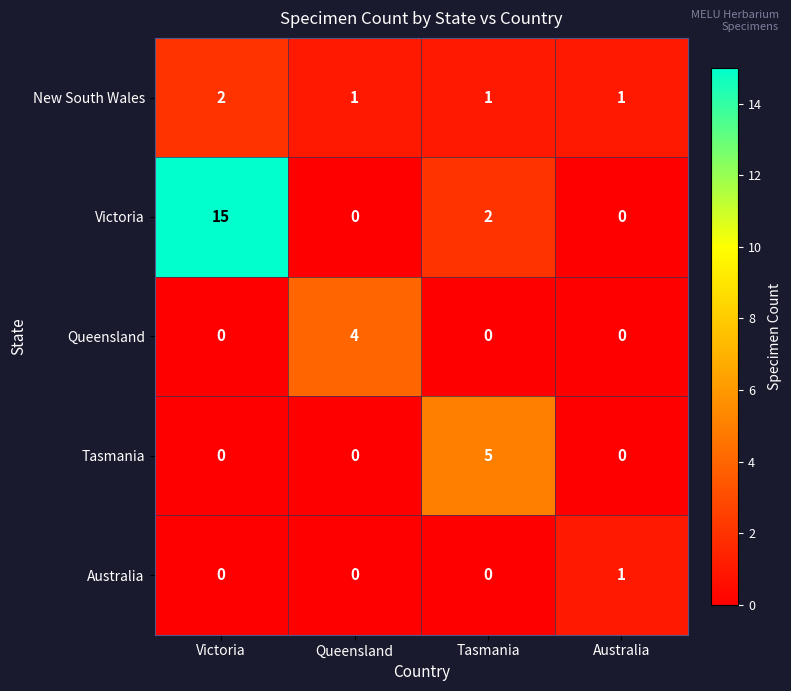

At which category is the sum across all series the highest?

Victoria